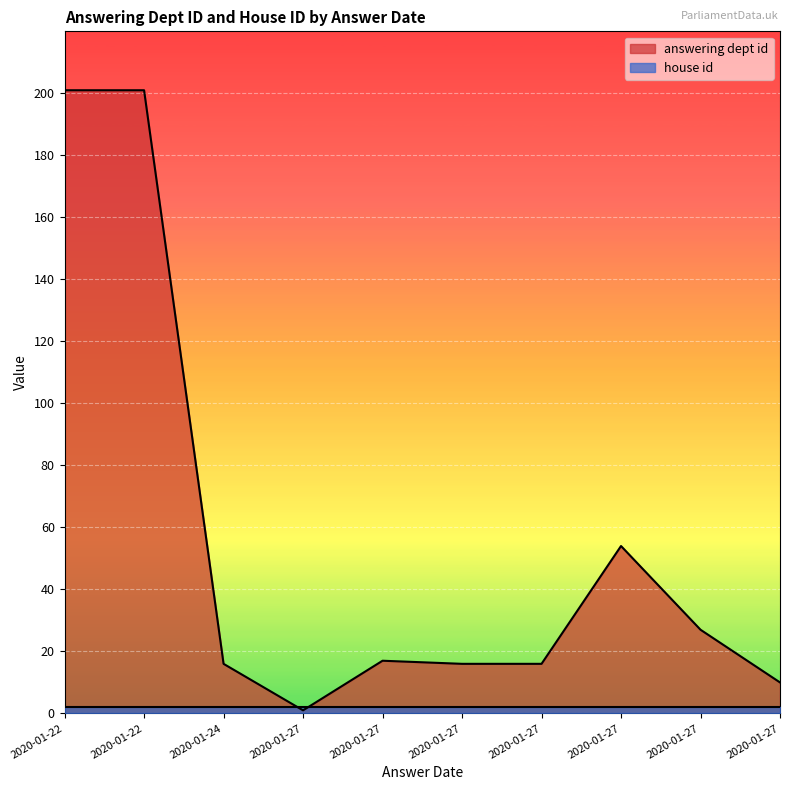

Does the chart display data point markers on the line(s)?

No